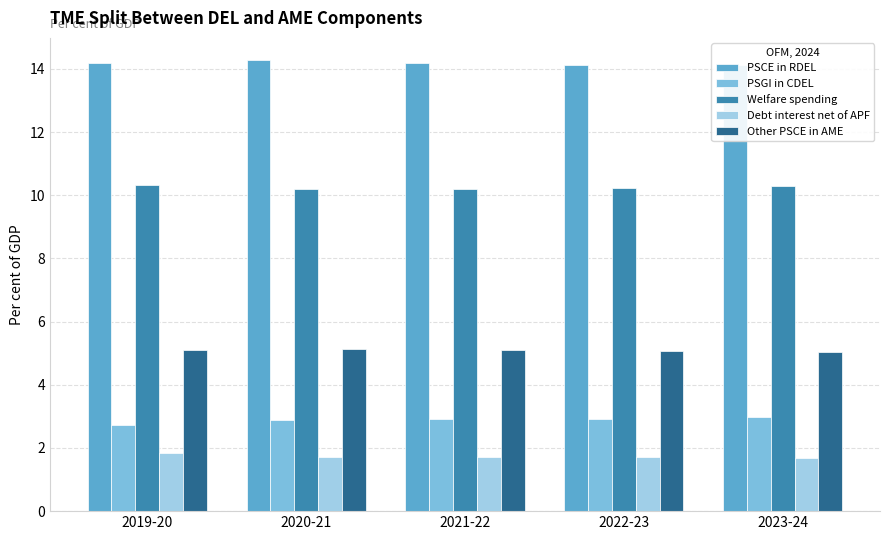

What is the sum of all Other PSCE in AME values?

25.4